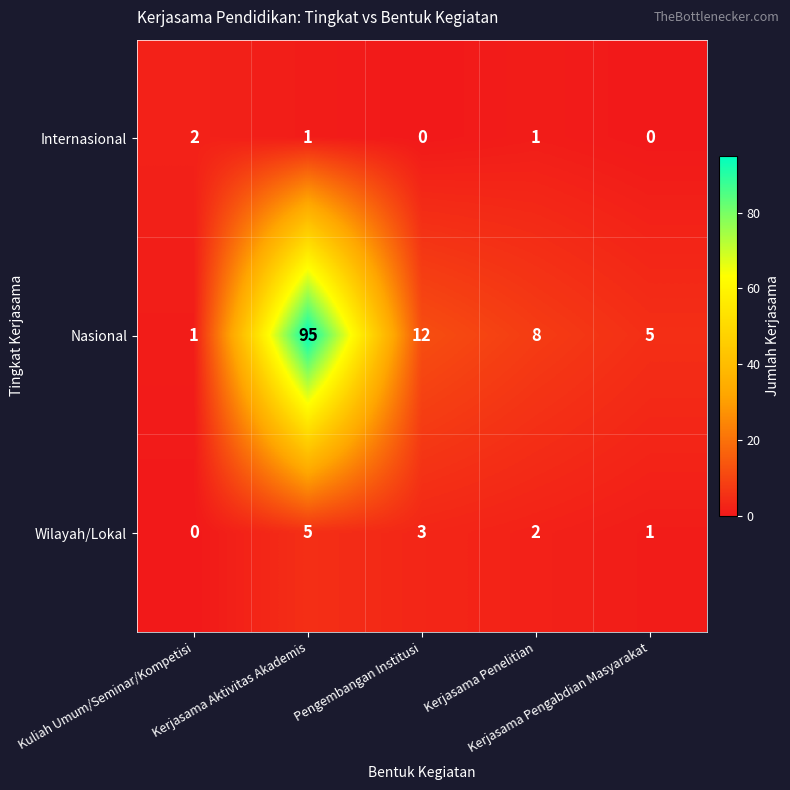

Which series has the widest spread of values?

Nasional